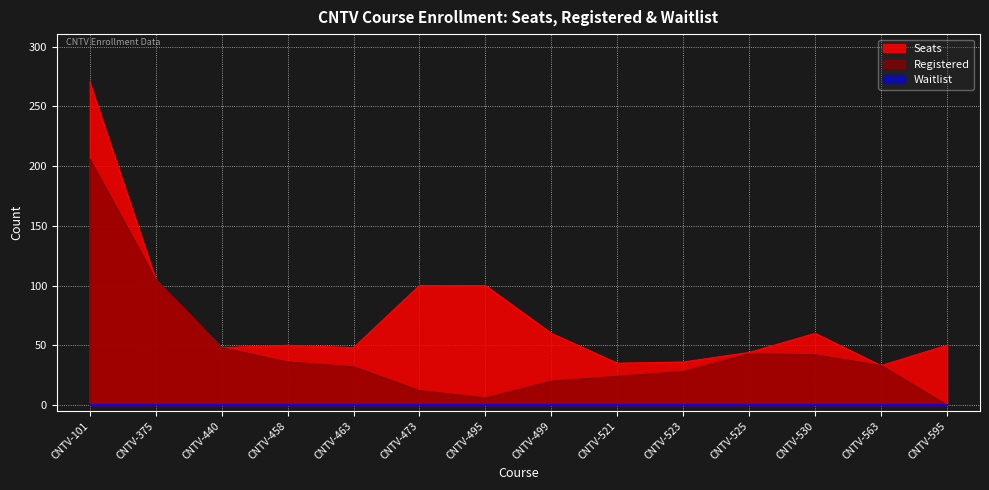

Is the value of Registered at CNTV-495 greater than the value of Seats at CNTV-495?

No